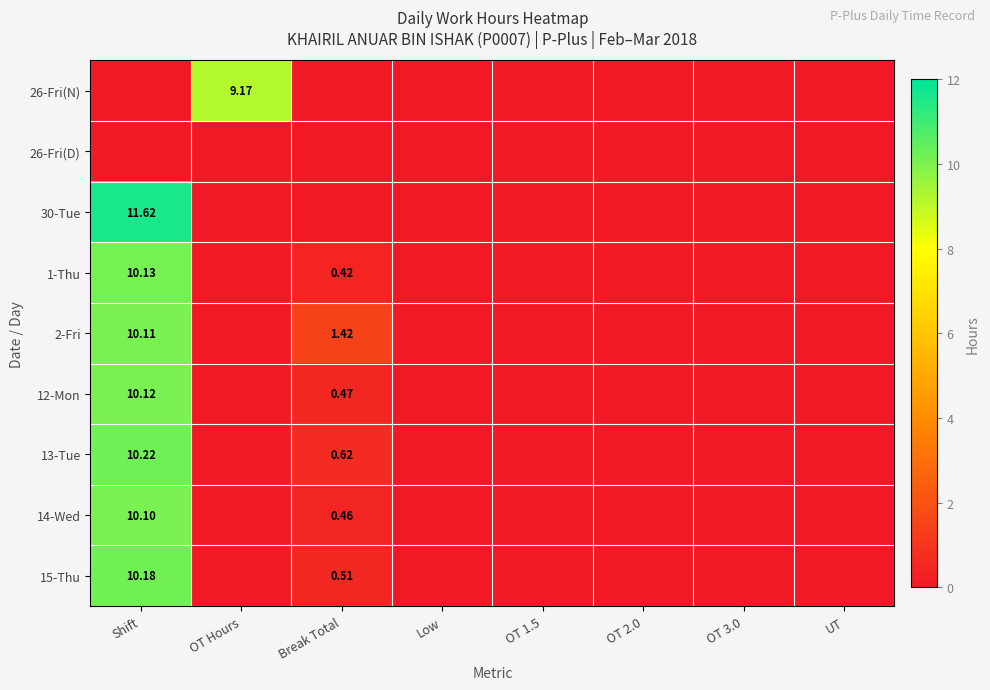

At which category is the sum across all series the highest?

Shift